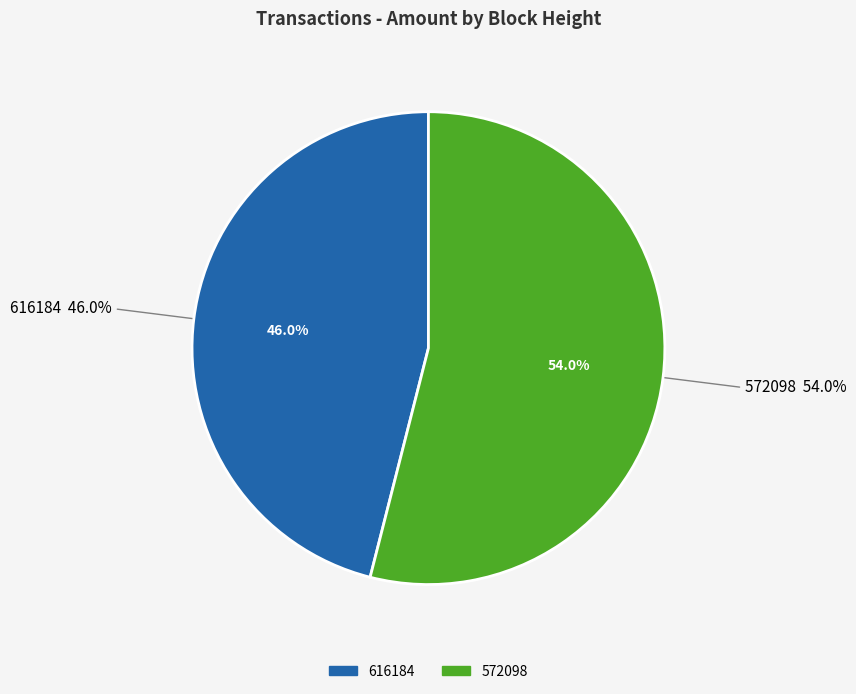

To the nearest percent, what percentage of the pie is 572098?

54%